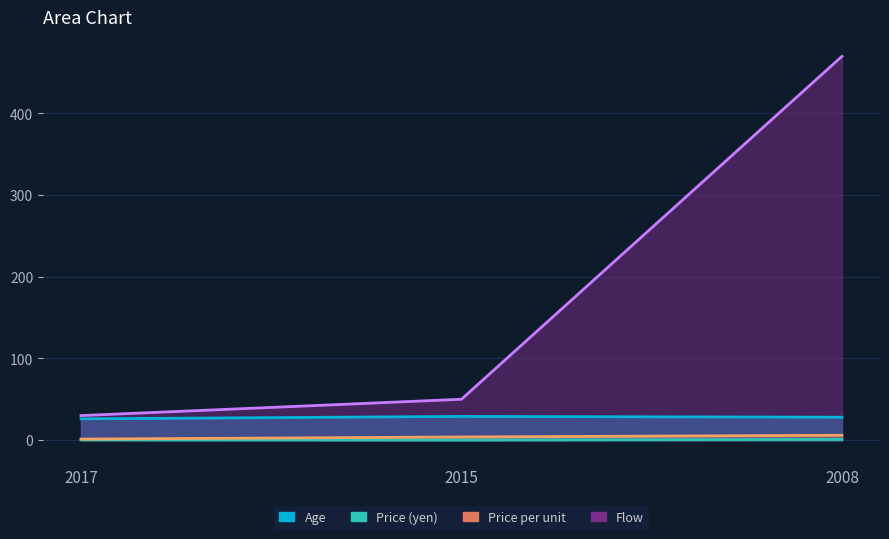

Between 2017 and 2008, which is larger?

2008